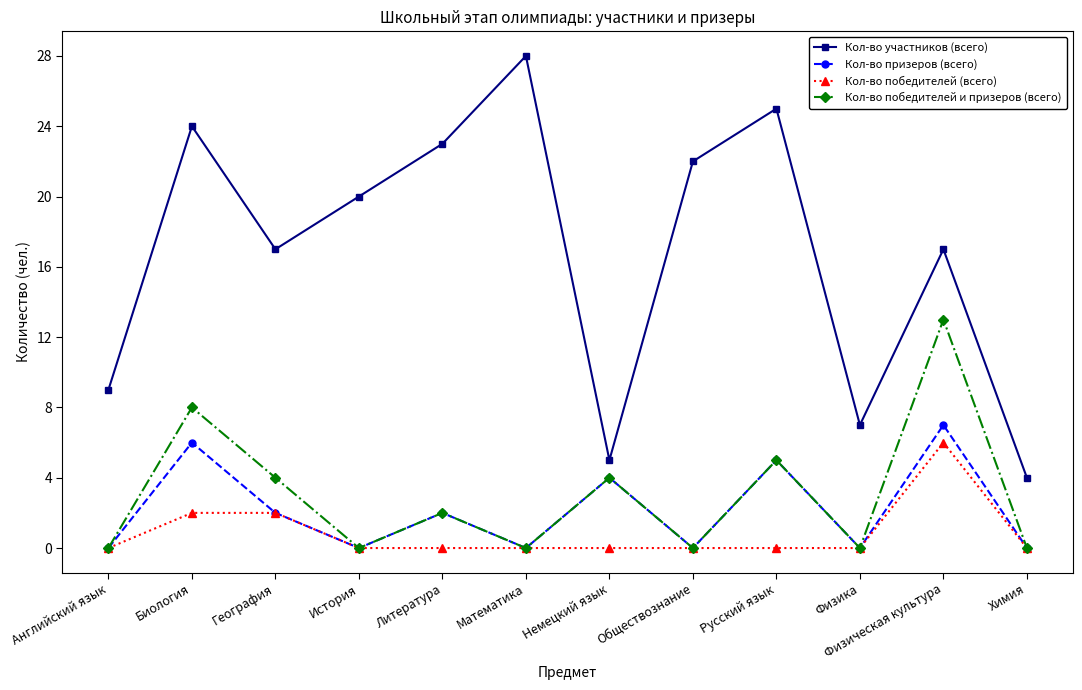

True or false: Кол-во победителей (всего) and Кол-во участников (всего) intersect in this chart.

False